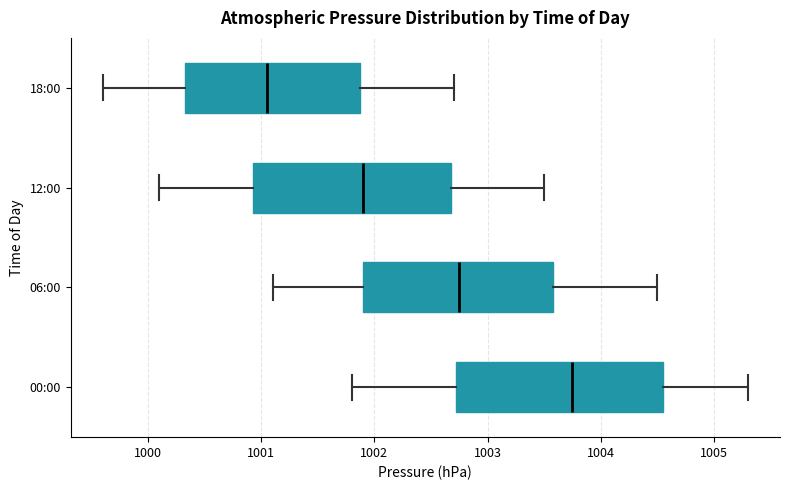

Reading bottom to top, transcribe this box plot: for each box, give where its median line is, the range the box spans, and where its two whiskers end, as read against the x-axis. The values are not printed on the chart, so give them approximately, as read against the axis.

00:00: median 1003.8, box 1002.7 to 1004.6, whiskers 1001.8 to 1005.3
06:00: median 1002.8, box 1001.9 to 1003.6, whiskers 1001.1 to 1004.5
12:00: median 1001.9, box 1000.9 to 1002.7, whiskers 1000.1 to 1003.5
18:00: median 1001.1, box 1000.3 to 1001.9, whiskers 999.6 to 1002.7